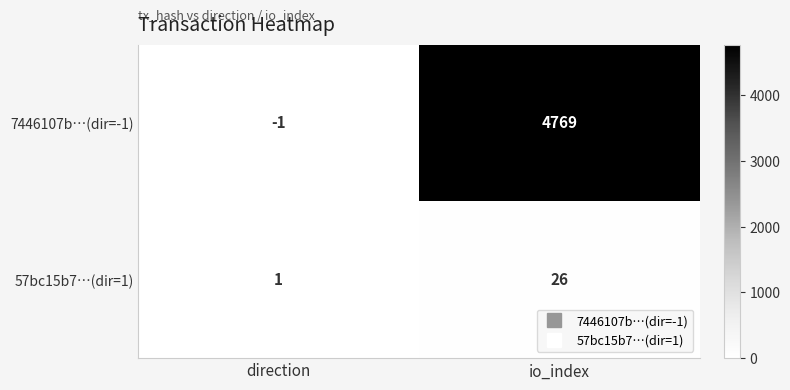

Is it true that 7446107b…(dir=-1) equals 0 at direction?

False